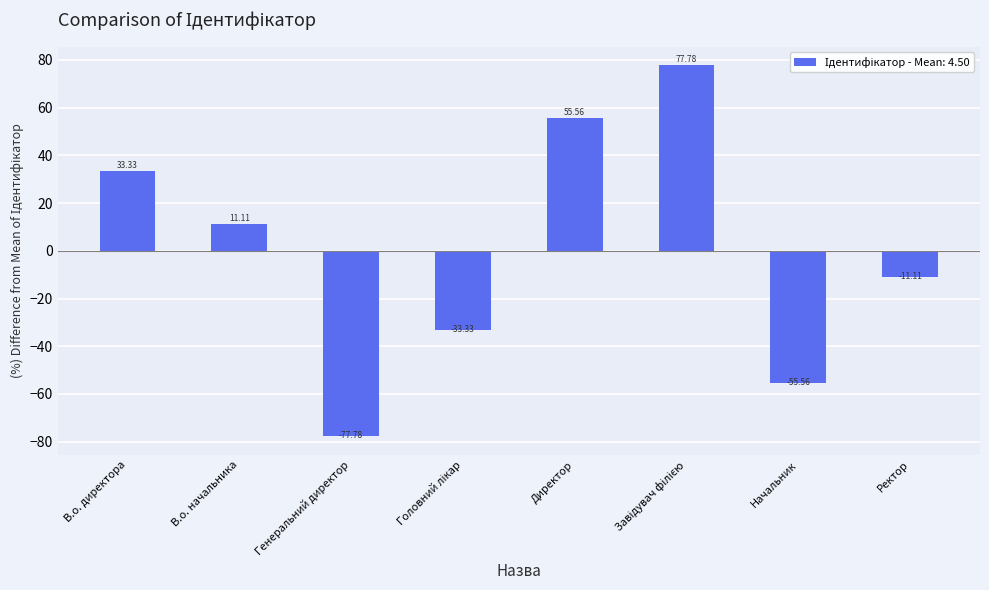

What is the label of the 8th bar from the right?

В.о. директора